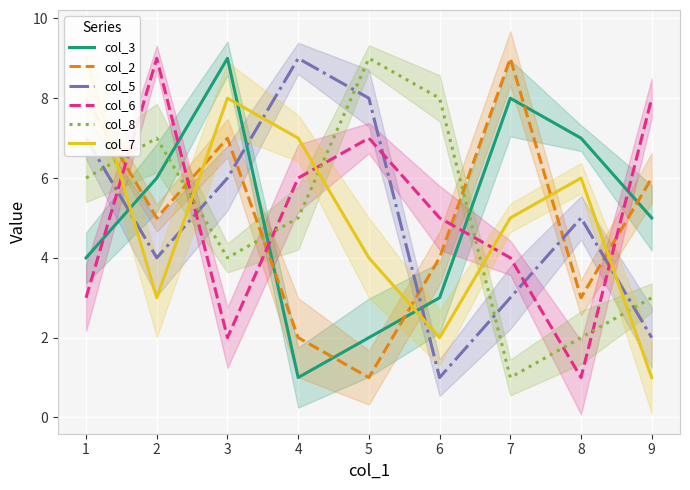

How many distinct data groups are displayed?

6